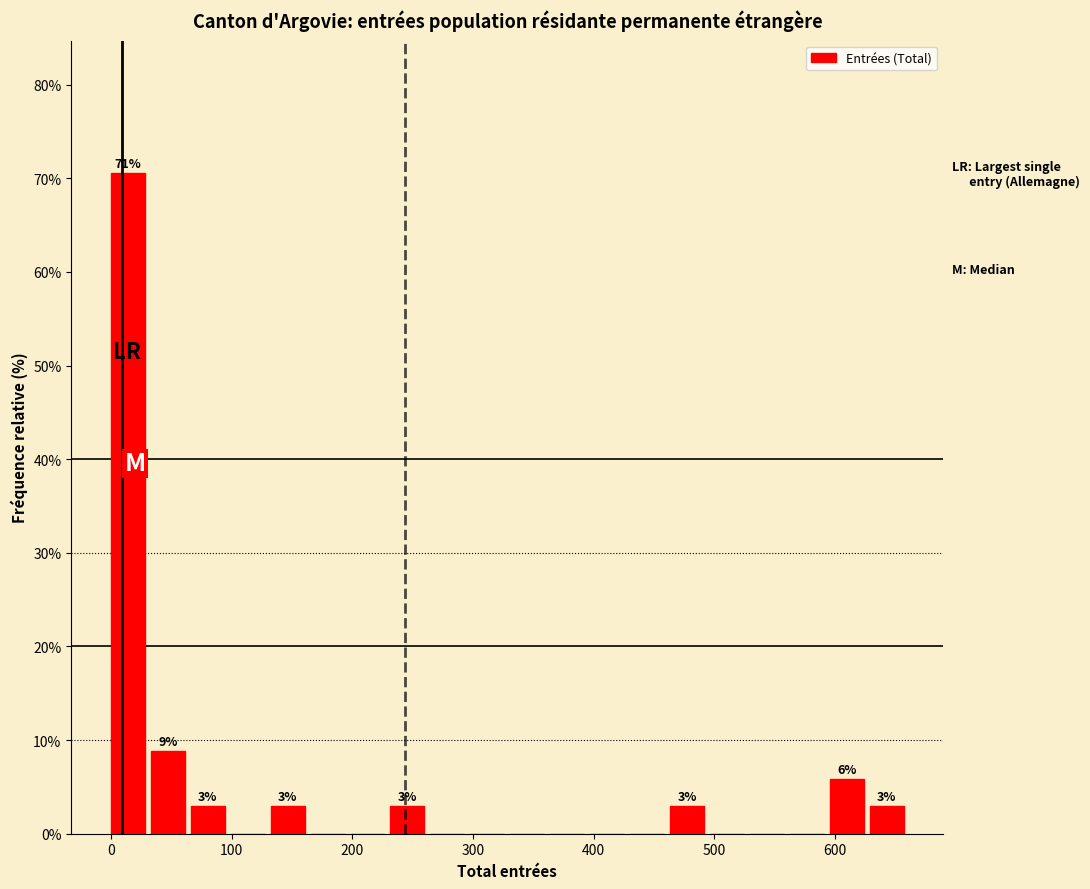

Around what value on the x-axis is the tallest bar? Give the approximate position of its centre, as read against the axis.

10